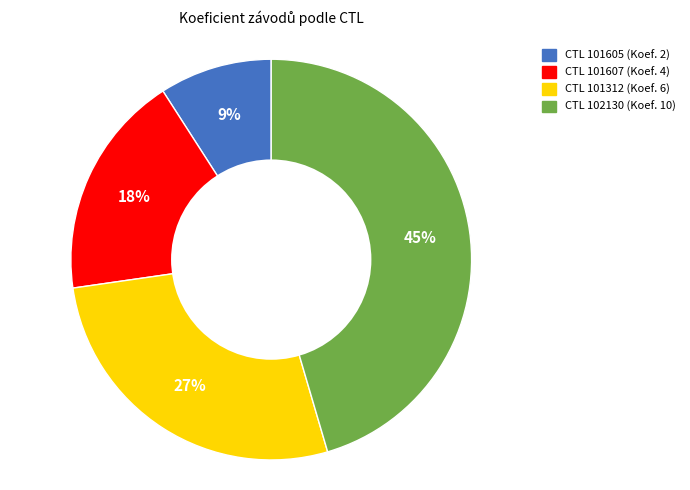

Is there any slice that represents more than half of the pie?

No